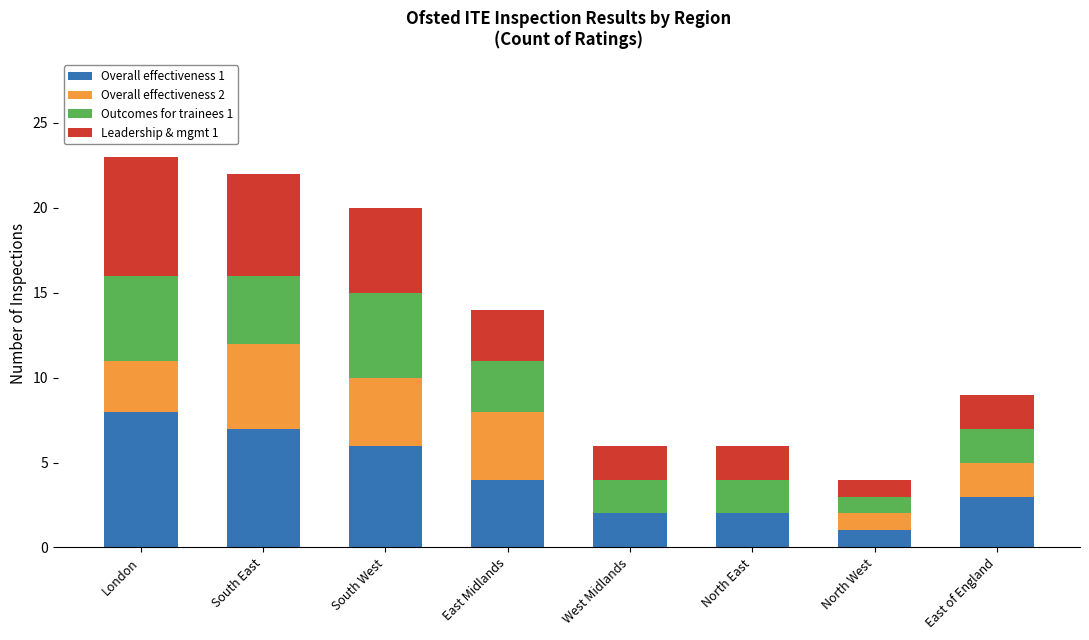

What is the total value across all series at South East?

22